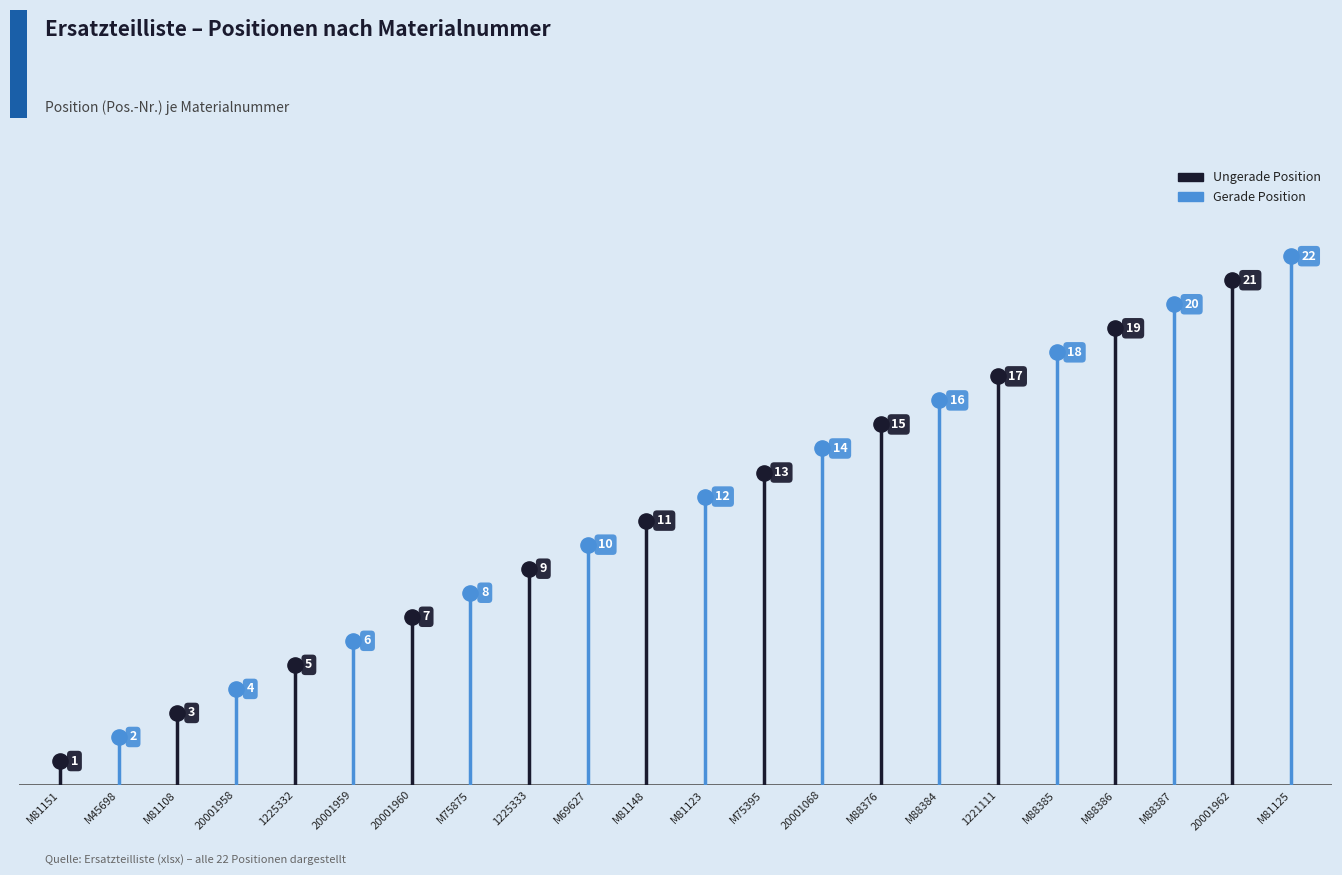

Between 20001958 and M75395, which is larger?

M75395